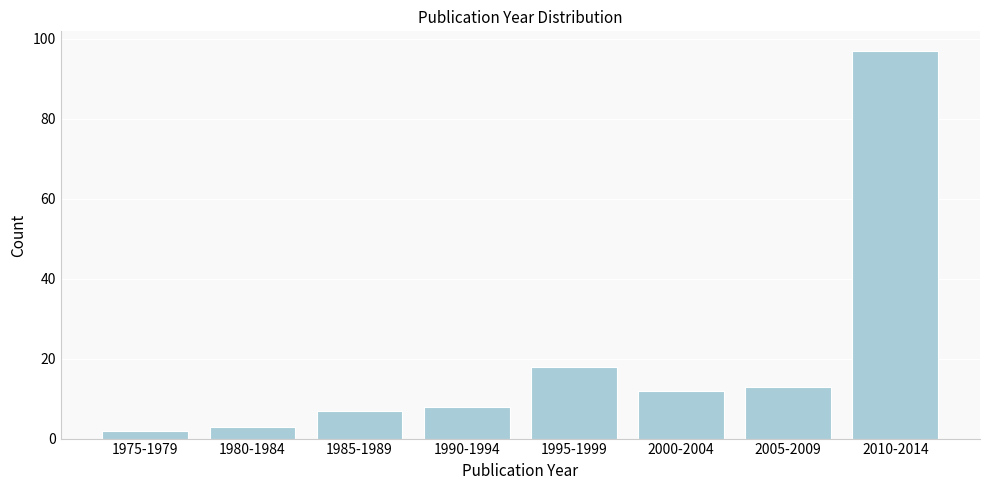

Reading left to right, transcribe all the data shown in this chart.

1975-1979=2	1980-1984=3	1985-1989=7	1990-1994=8	1995-1999=18	2000-2004=12	2005-2009=13	2010-2014=97